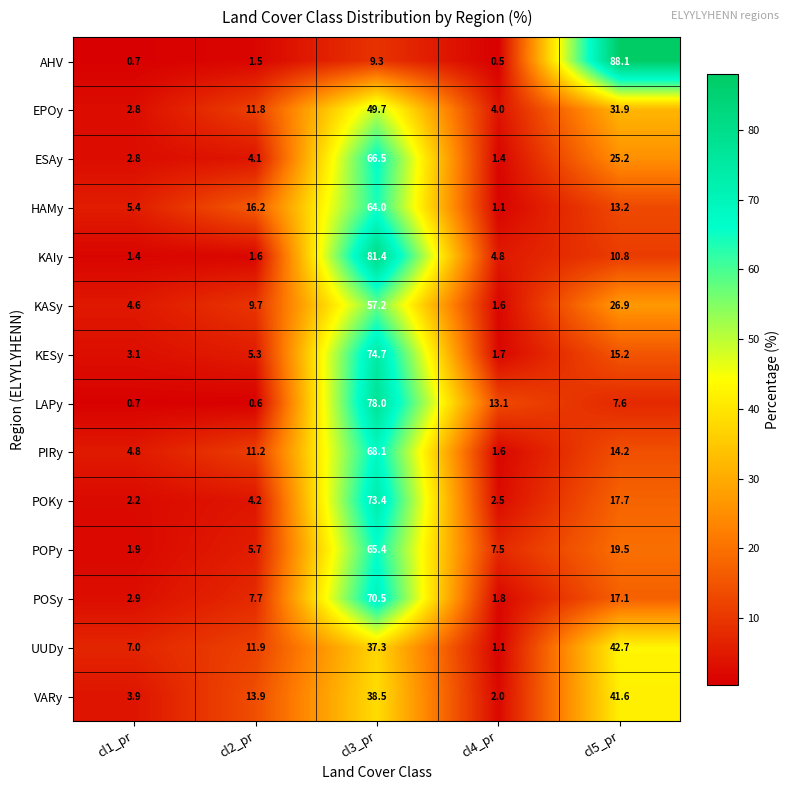

Rank the categories by HAMy value from highest to lowest.

cl3_pr, cl2_pr, cl5_pr, cl1_pr, cl4_pr